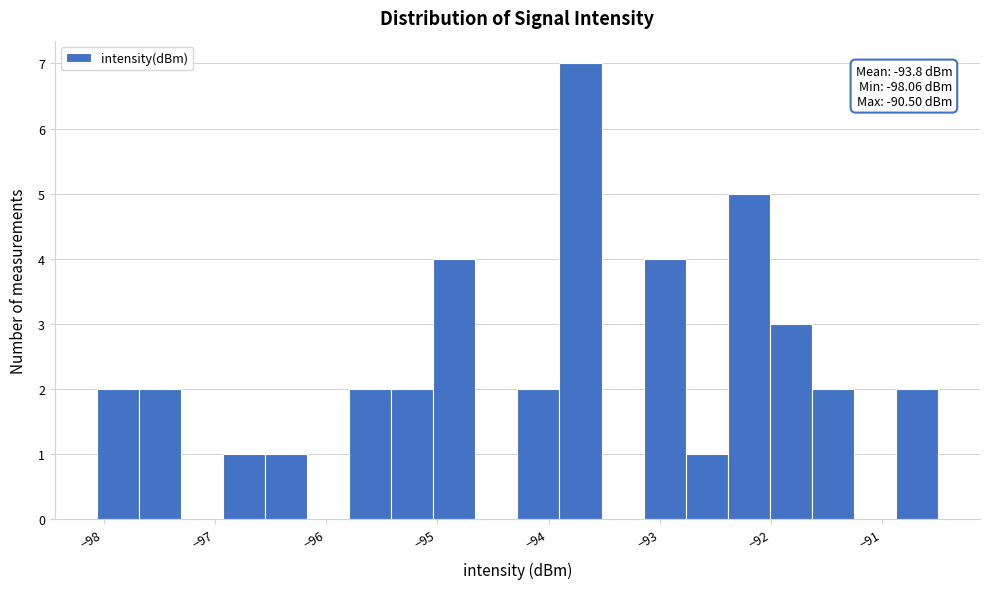

Around what value on the x-axis is the tallest bar? Give the approximate position of its centre, as read against the axis.

-93.7